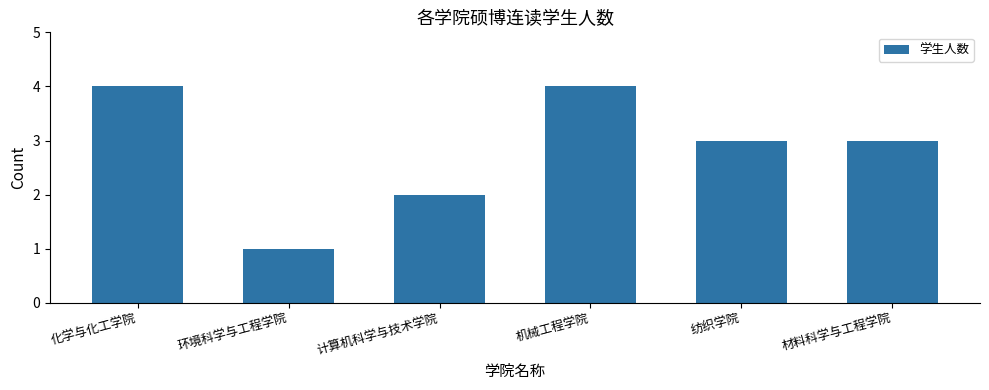

Approximately how many times larger is the value at 材料科学与工程学院 compared to 纺织学院?

1.0